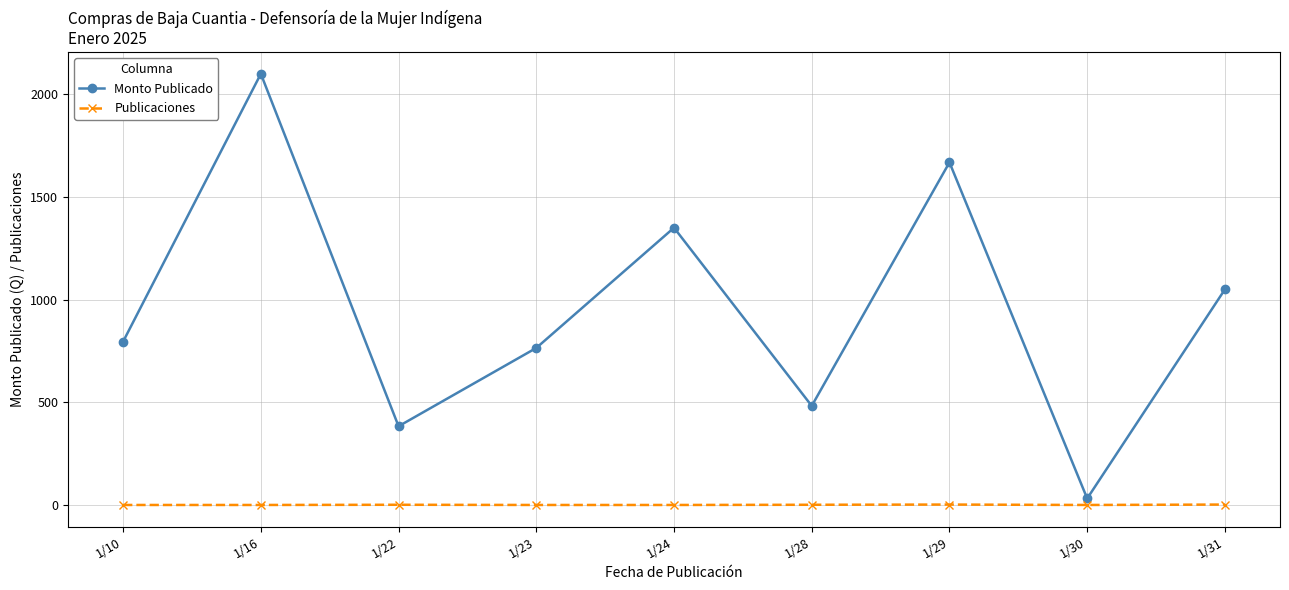

What is the total value across all series at 1/22?

386.0